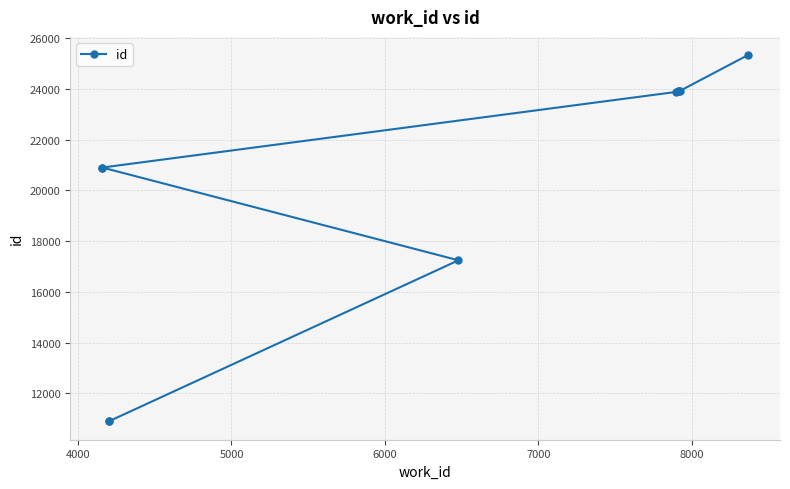

What is the value of the 1st point from the left?

10891